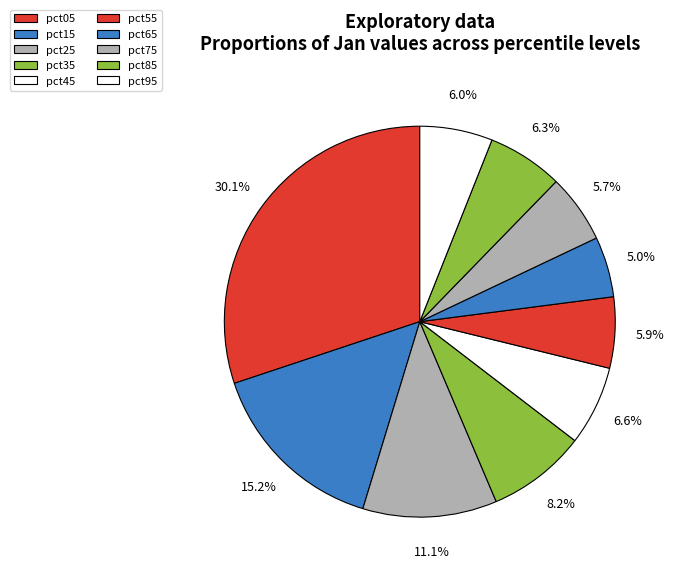

Do pct65 and pct25 together represent more than half of the pie?

No